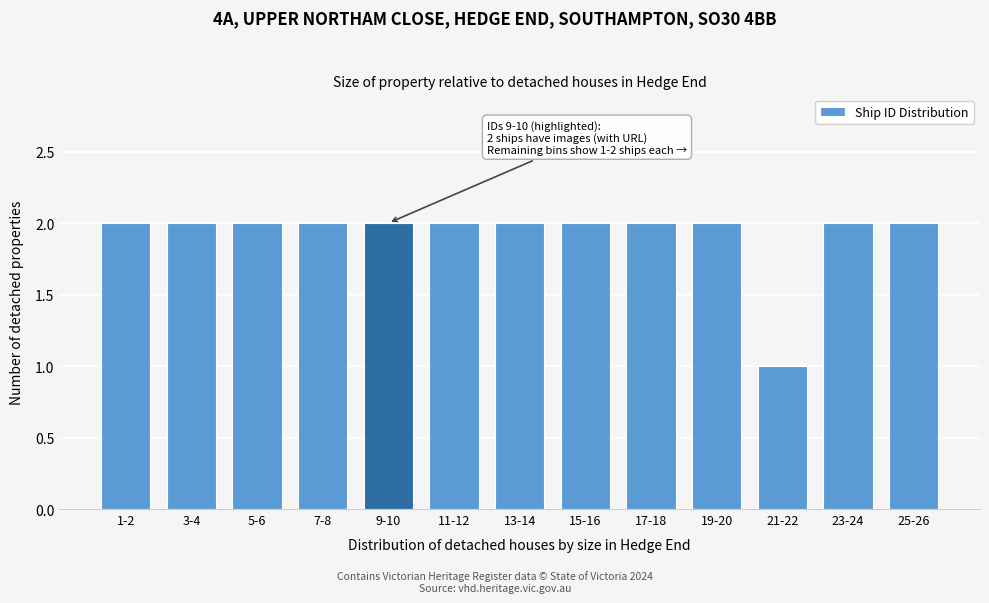

Reading left to right, list all the values displayed in this chart.

2	2	2	2	2	2	2	2	2	2	1	2	2